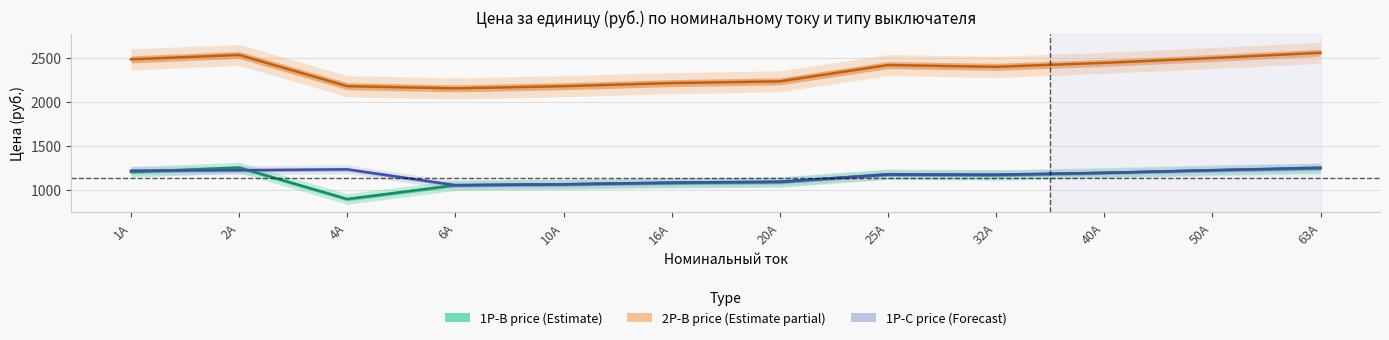

How many data points in 2P-B price are less than 2415?

6